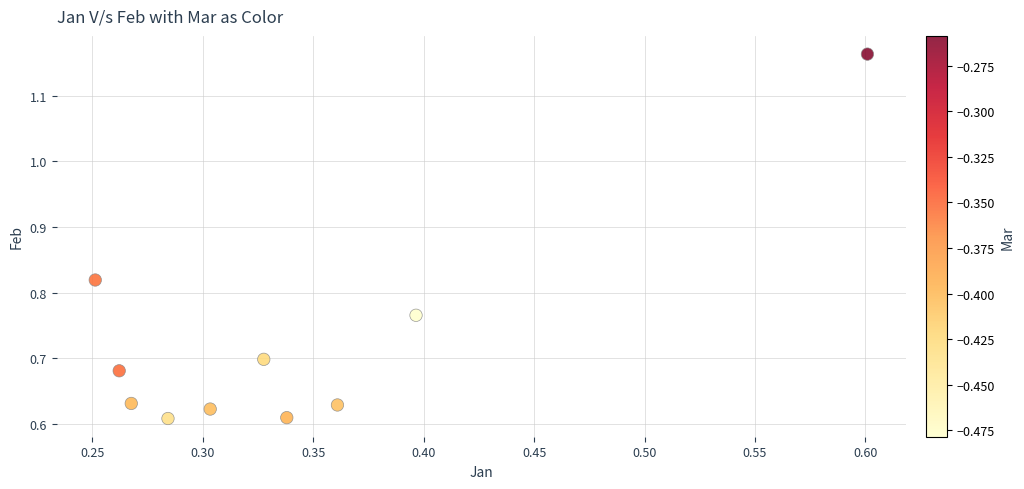

What is the average X value?

0.3